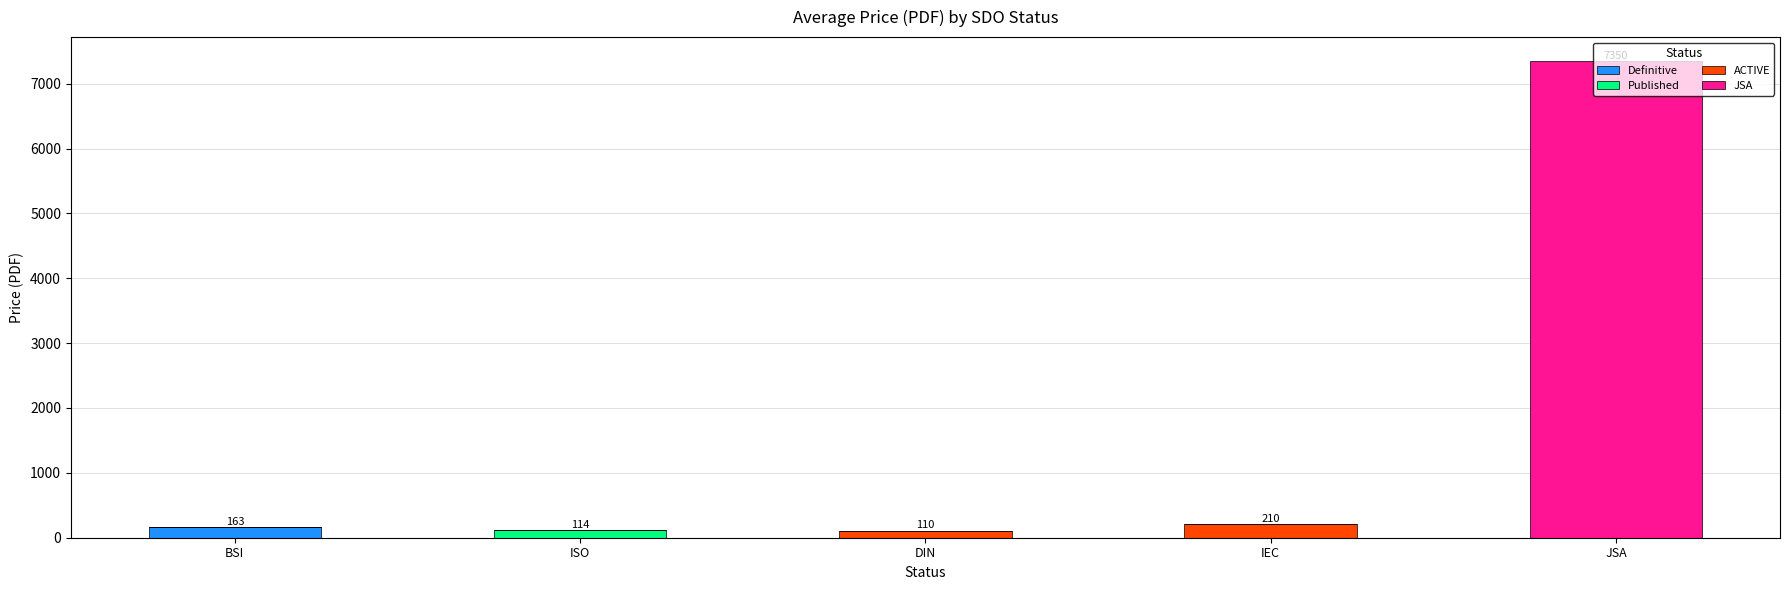

At which category is the sum across all series the highest?

JSA